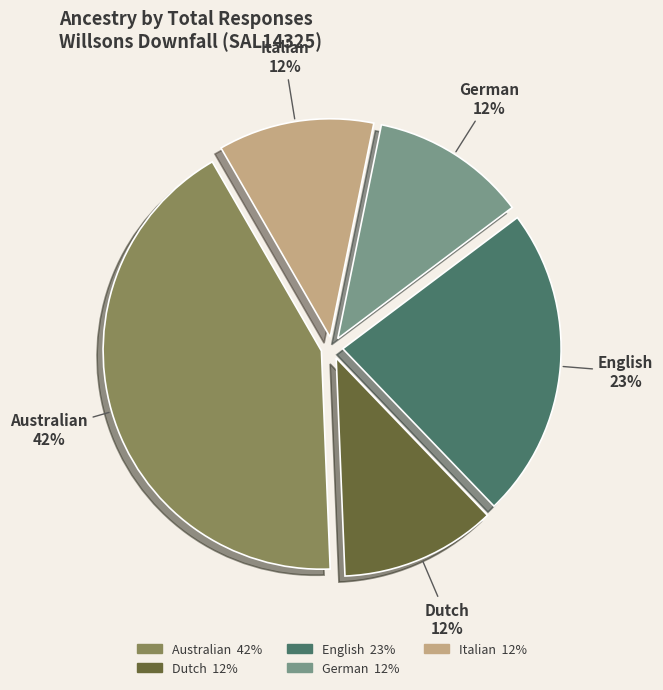

To the nearest percent, what is the difference between the Australian and English slice percentages?

19%